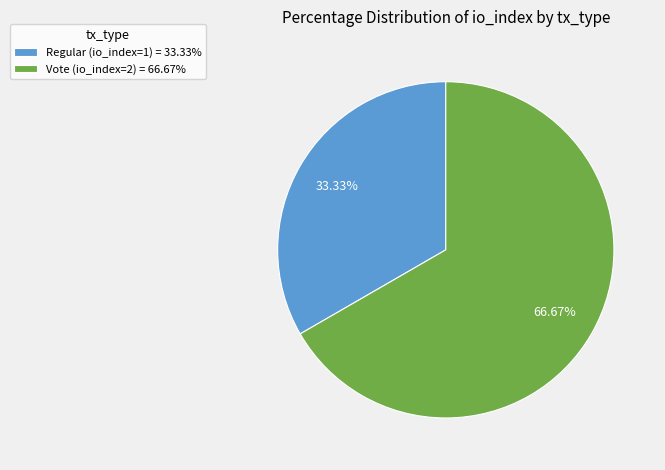

What percentage is the Regular (io_index=1) slice, to the nearest percent?

33%